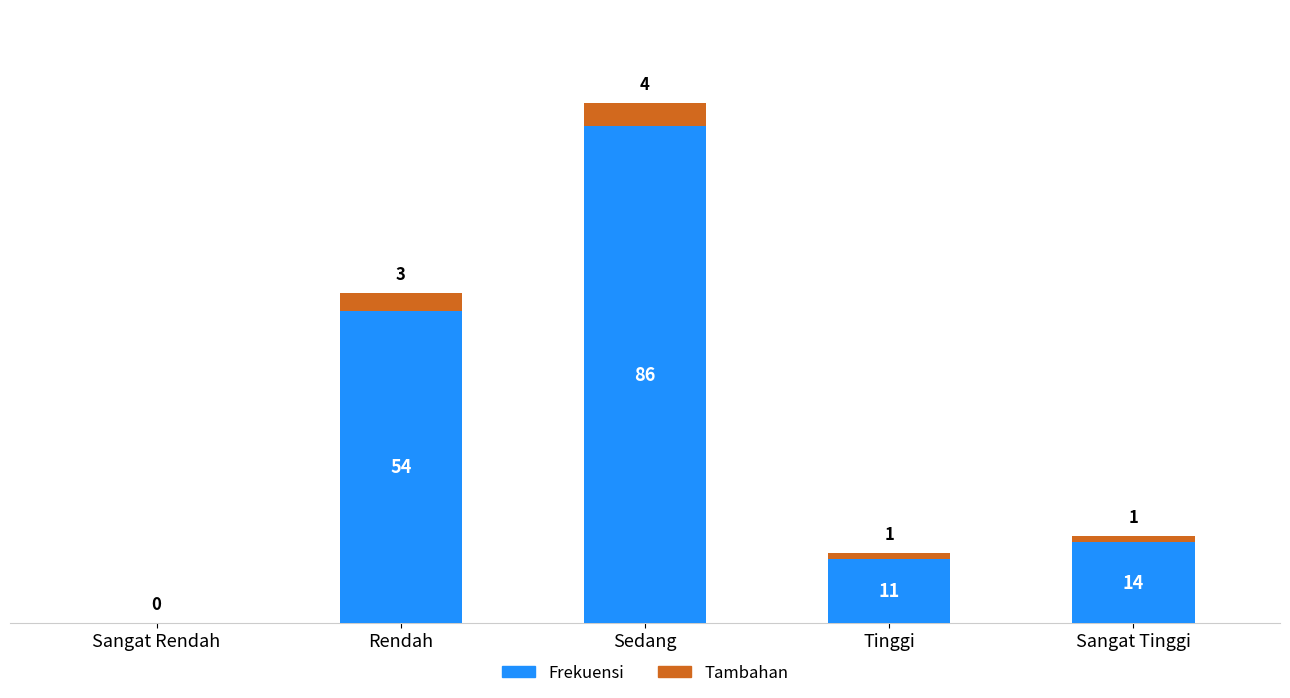

At which label does Frekuensi first exceed 14?

Rendah